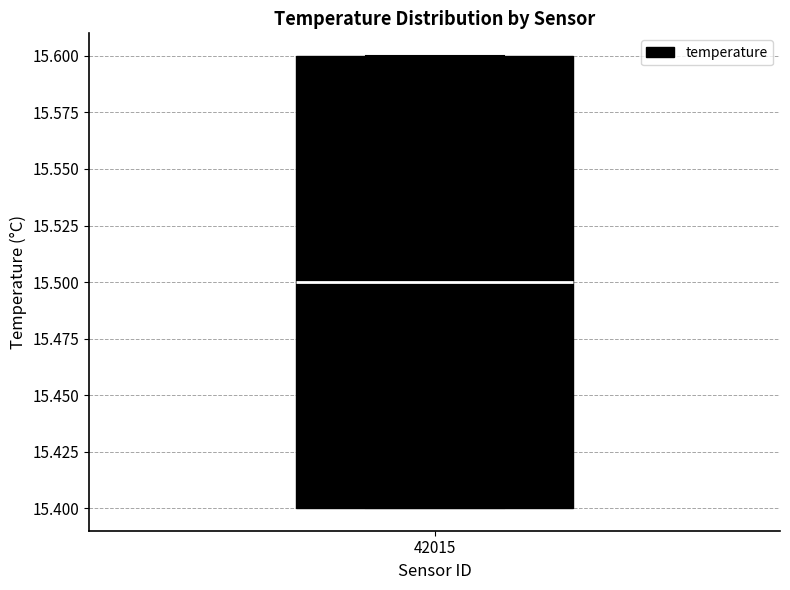

Where is the lower edge of the box at x = 42015 on the y-axis? The values are not printed on the chart, so give them approximately, as read against the axis.

15.4